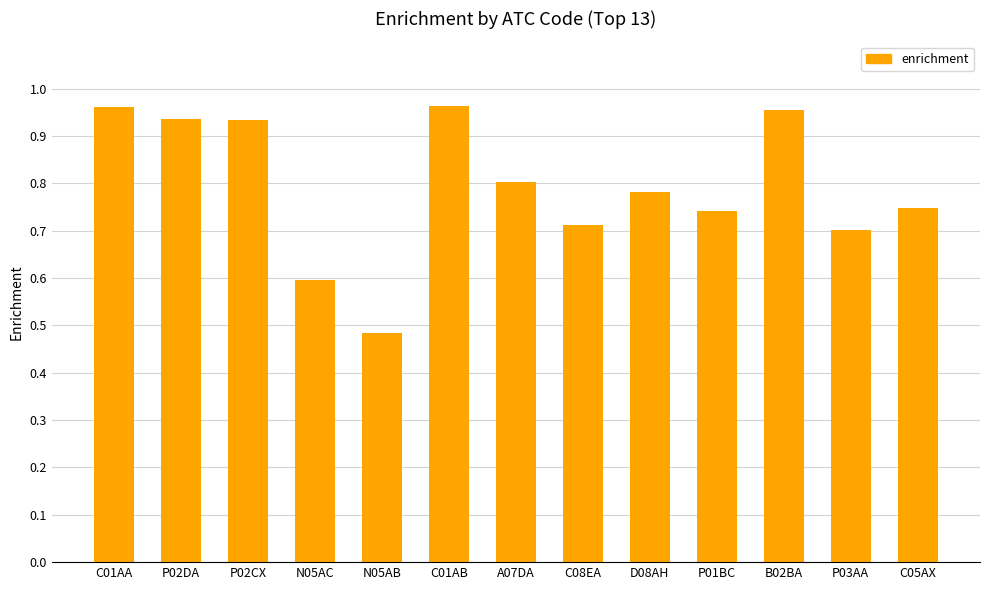

What is the label of the 12th bar from the left?

P03AA